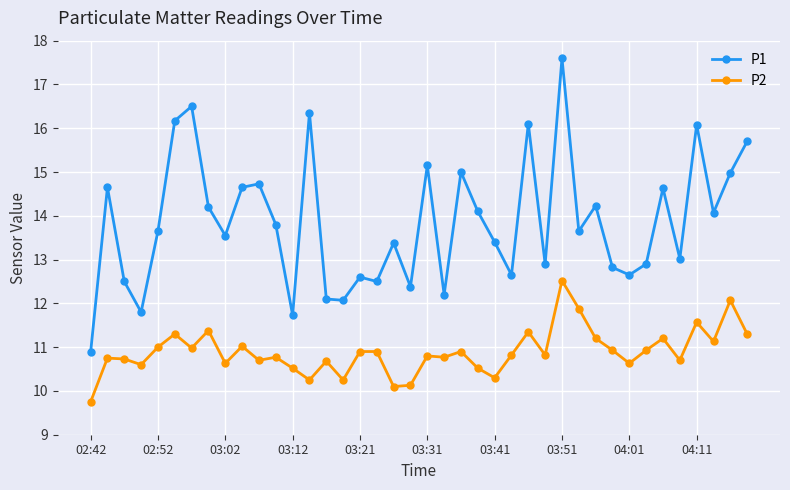

What is the value of the P2 point at the 28th from the left?

10.8